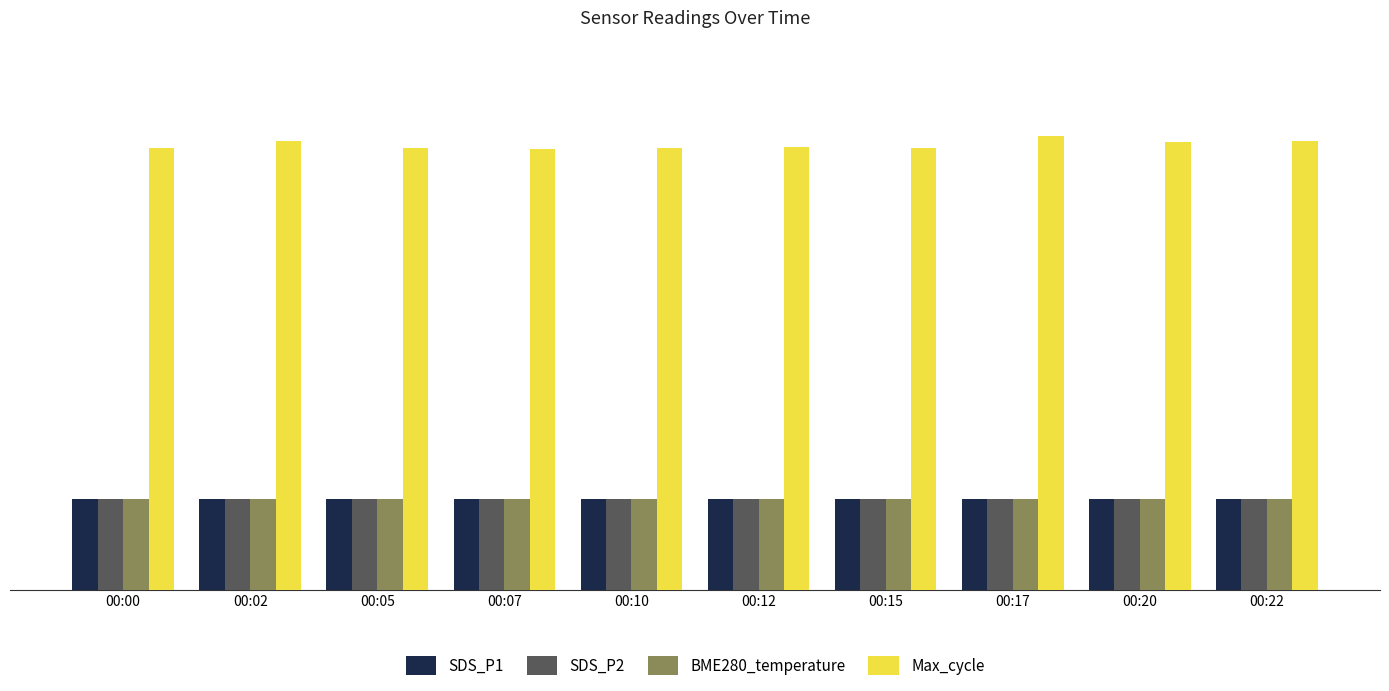

Which series has the largest total across all categories?

Max_cycle